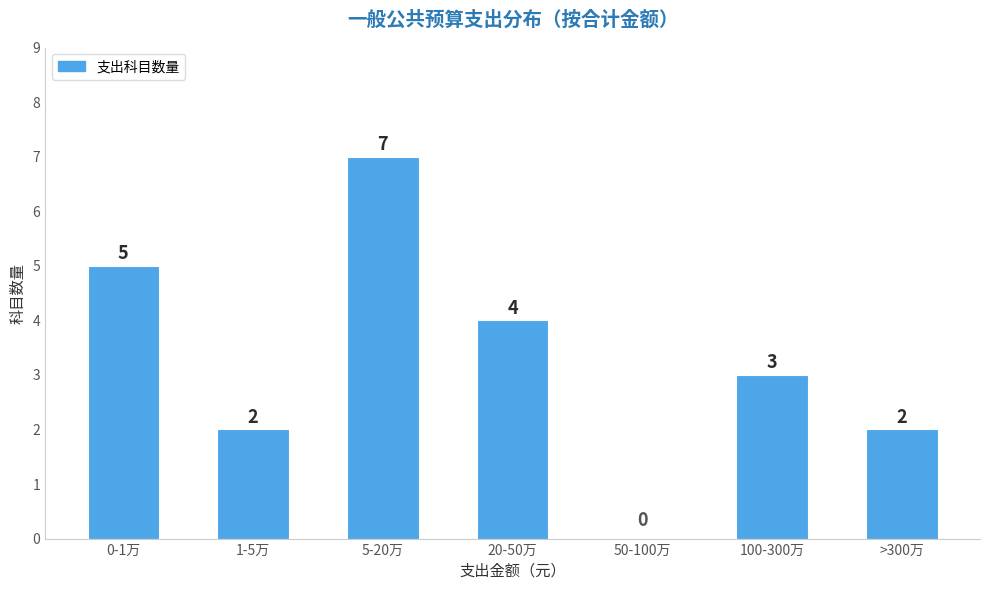

Reading left to right, list all the values displayed in this chart.

0-1万=5	1-5万=2	5-20万=7	20-50万=4	50-100万=0	100-300万=3	>300万=2